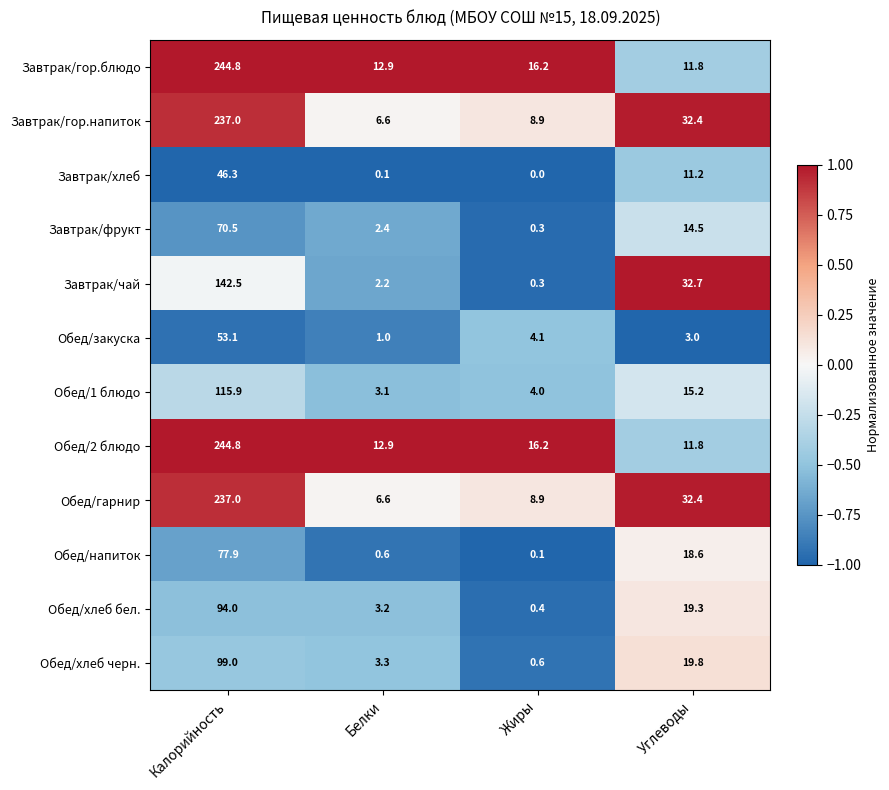

What is the total value across all series at Углеводы?

222.7